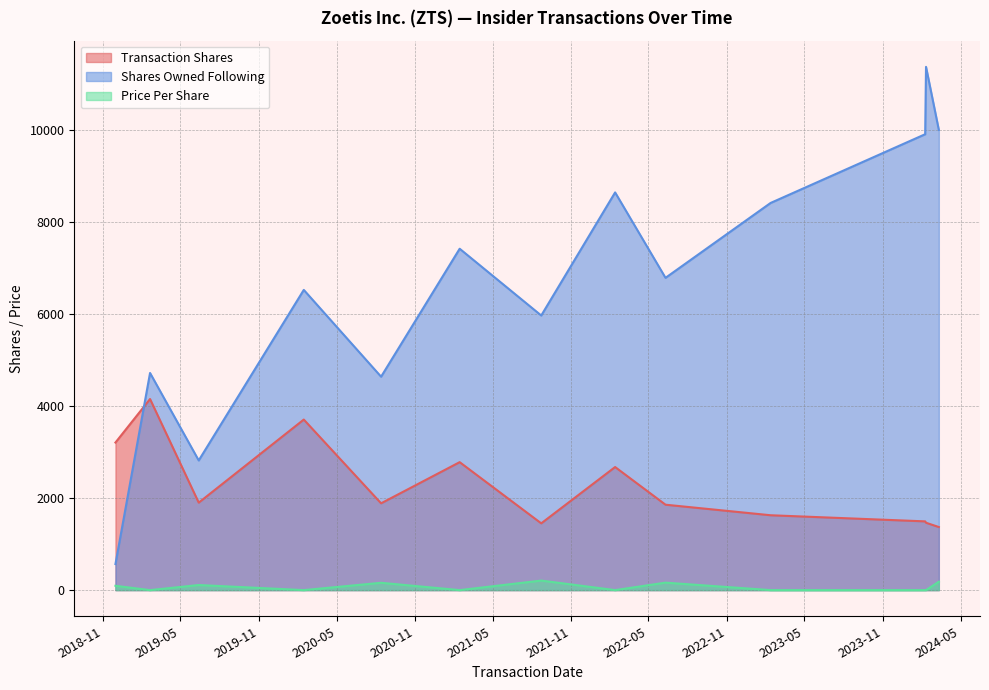

What is the average value of the Transaction Shares series?

2273.3